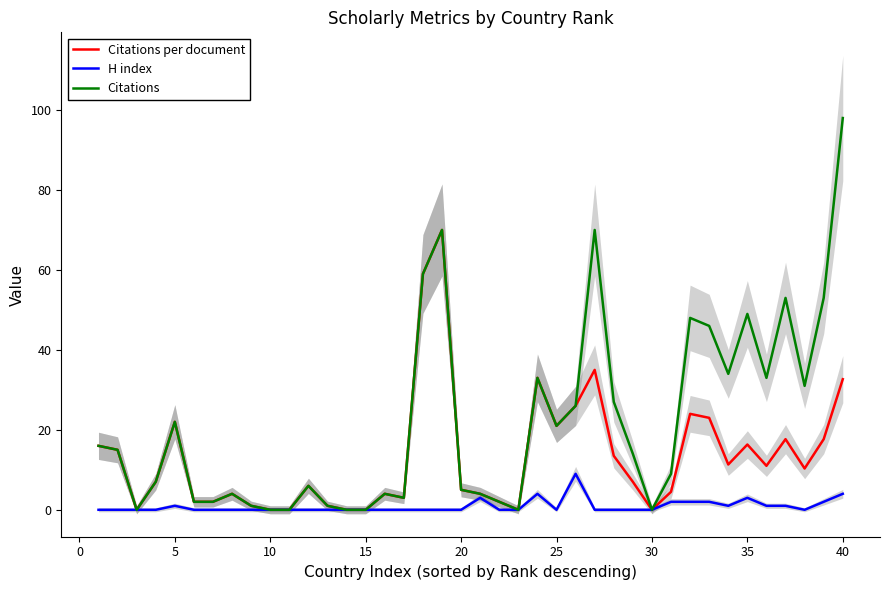

True or false: H index and Citations per document cross at least once.

False